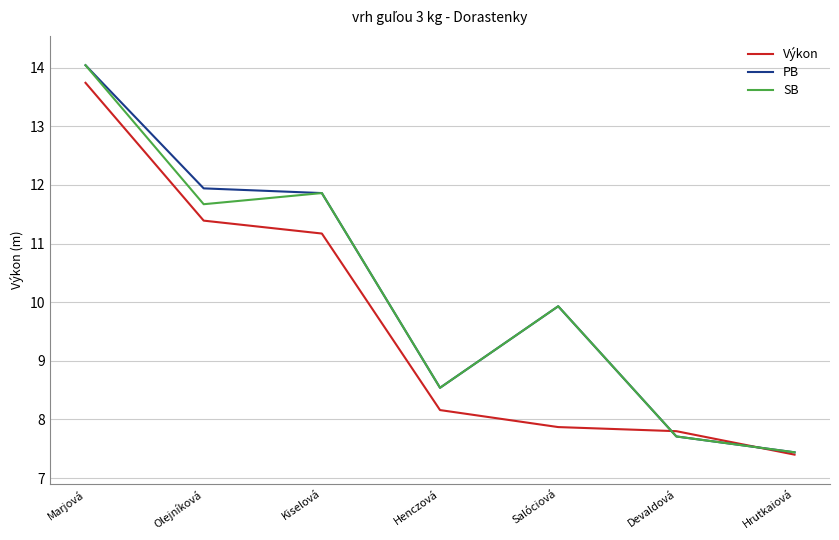

True or false: Výkon has a value of 7.4 at Hrutkaiová.

True